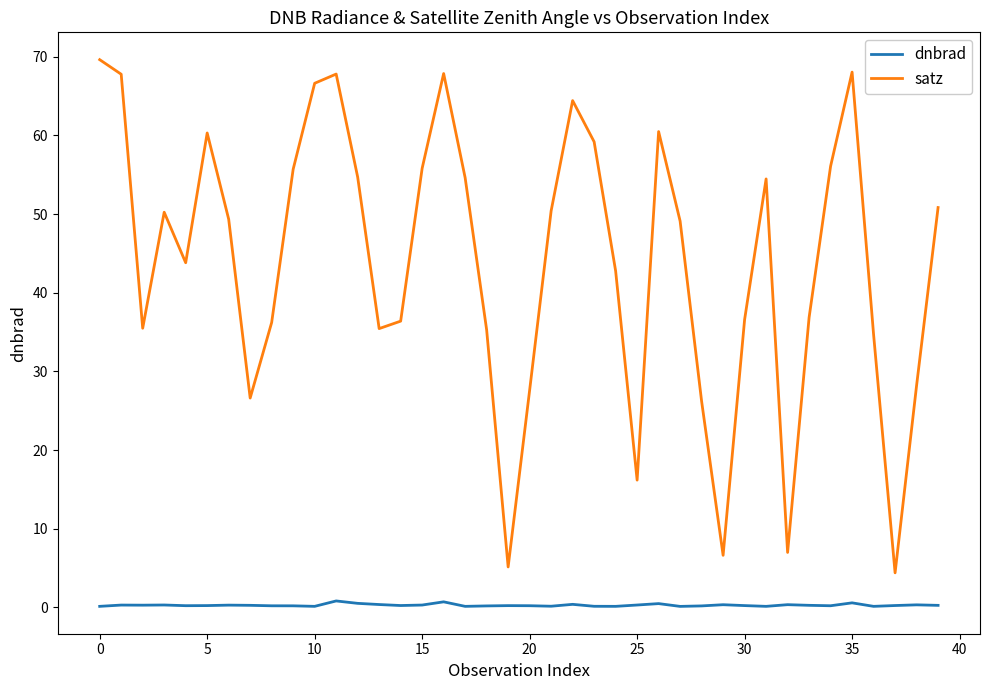

What is the highest value of the satz series?

69.6